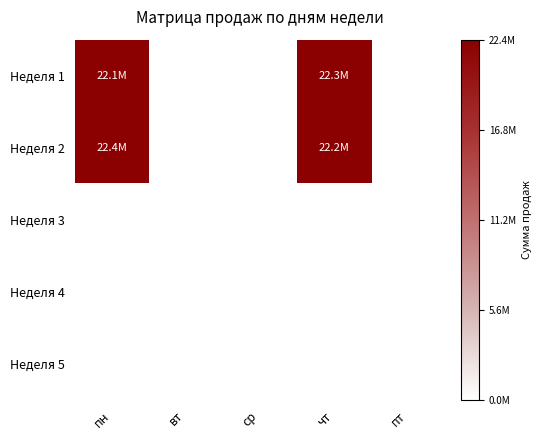

Reading left to right, transcribe all the data shown in this chart.

Неделя 1: пн=22150000	вт=0	ср=0	чт=22310000	пт=0
Неделя 2: пн=22365000	вт=0	ср=0	чт=22250000	пт=0
Неделя 3: пн=0	вт=0	ср=0	чт=0	пт=0
Неделя 4: пн=0	вт=0	ср=0	чт=0	пт=0
Неделя 5: пн=0	вт=0	ср=0	чт=0	пт=0